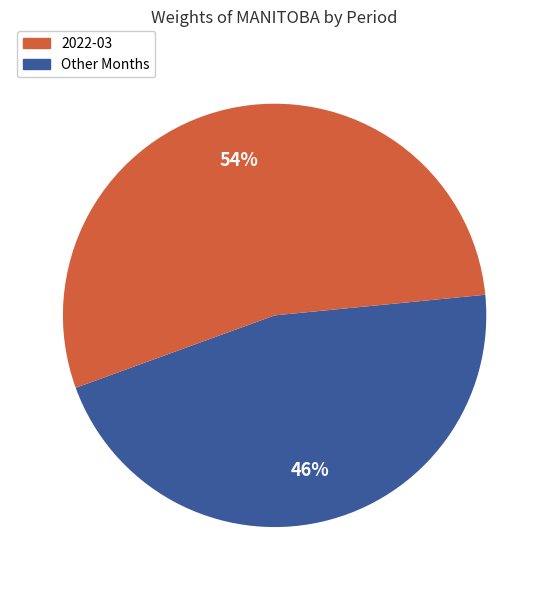

To the nearest percent, what is the average slice percentage?

50%